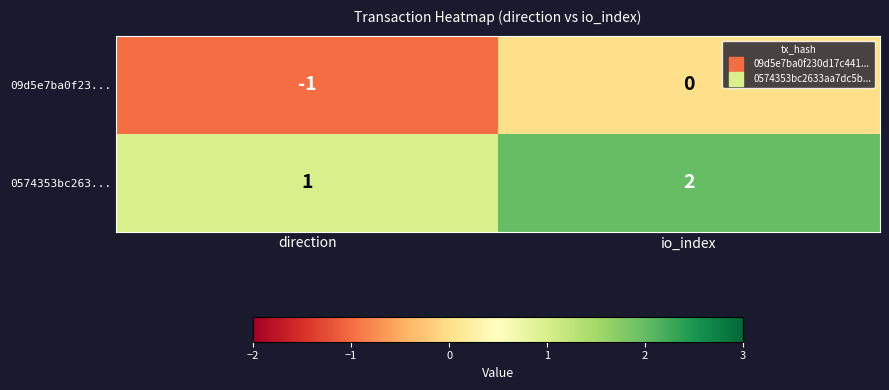

What is the sum of the 0574353bc263... values at direction and io_index?

3